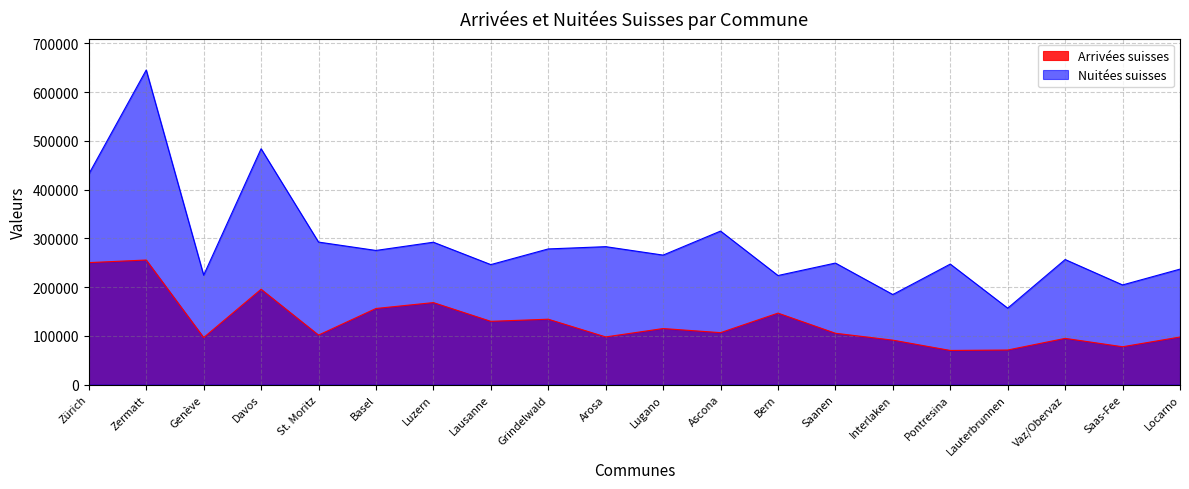

Reading left to right, transcribe all the data shown in this chart.

Arrivées suisses: Zürich=250271	Zermatt=255618	Genève=96538	Davos=195602	St. Moritz=101578	Basel=156161	Luzern=168263	Lausanne=129787	Grindelwald=134162	Arosa=97797	Lugano=115015	Ascona=106577	Bern=146655	Saanen=105346	Interlaken=91193	Pontresina=70039	Lauterbrunnen=70962	Vaz/Obervaz=94843	Saas-Fee=77649	Locarno=97623
Nuitées suisses: Zürich=431961	Zermatt=645494	Genève=224455	Davos=483949	St. Moritz=292418	Basel=275255	Luzern=292131	Lausanne=246205	Grindelwald=278362	Arosa=283017	Lugano=265698	Ascona=314997	Bern=223797	Saanen=249378	Interlaken=184777	Pontresina=247282	Lauterbrunnen=156824	Vaz/Obervaz=256607	Saas-Fee=204479	Locarno=236936